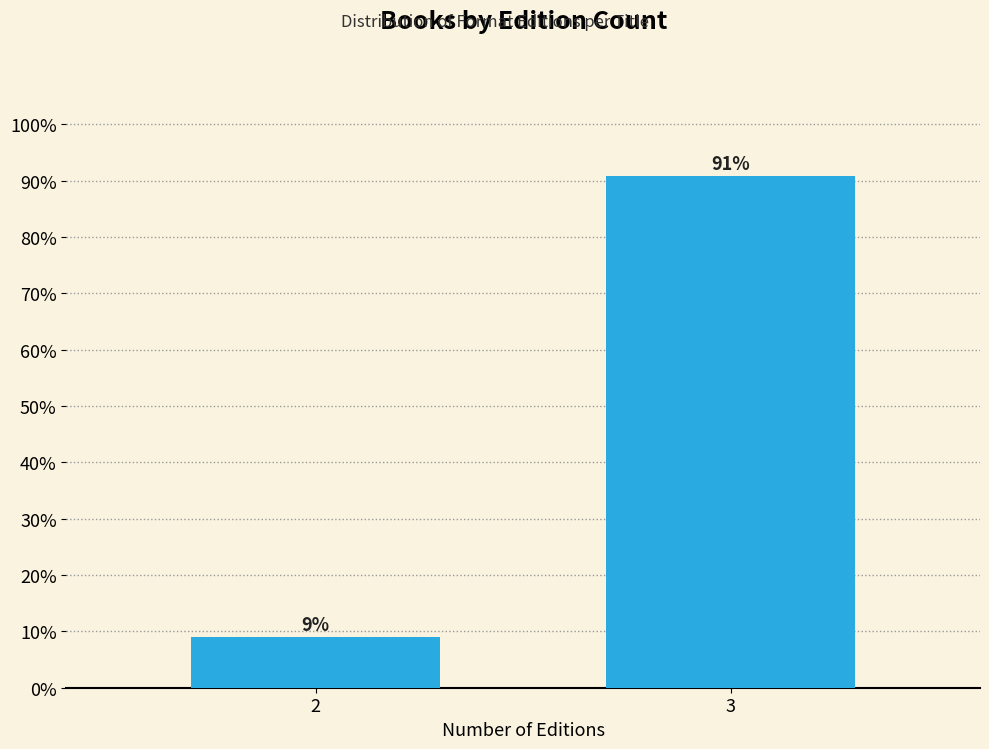

What is the value of the 2nd bar from the left?

90.9